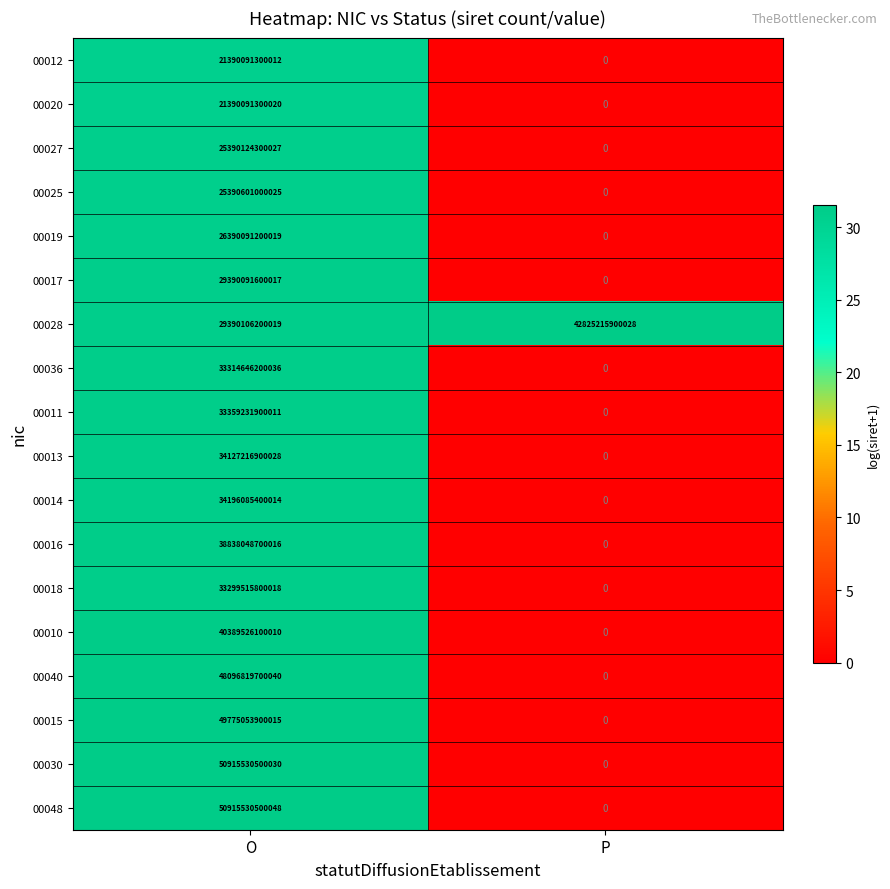

Which category has the lowest value in the 00016 series?

P